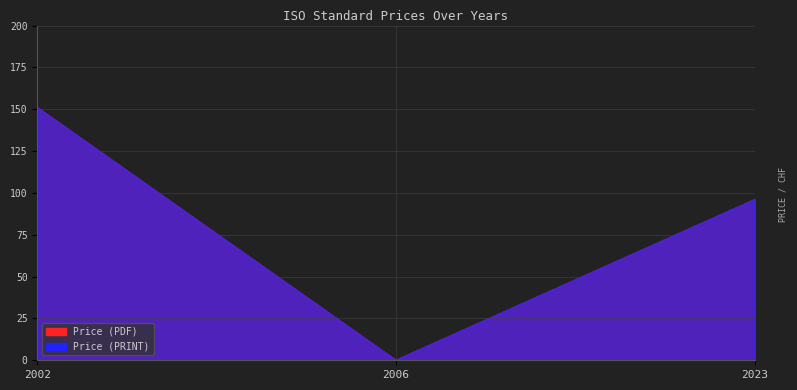

What is the sum of all Price (PRINT) values?

247